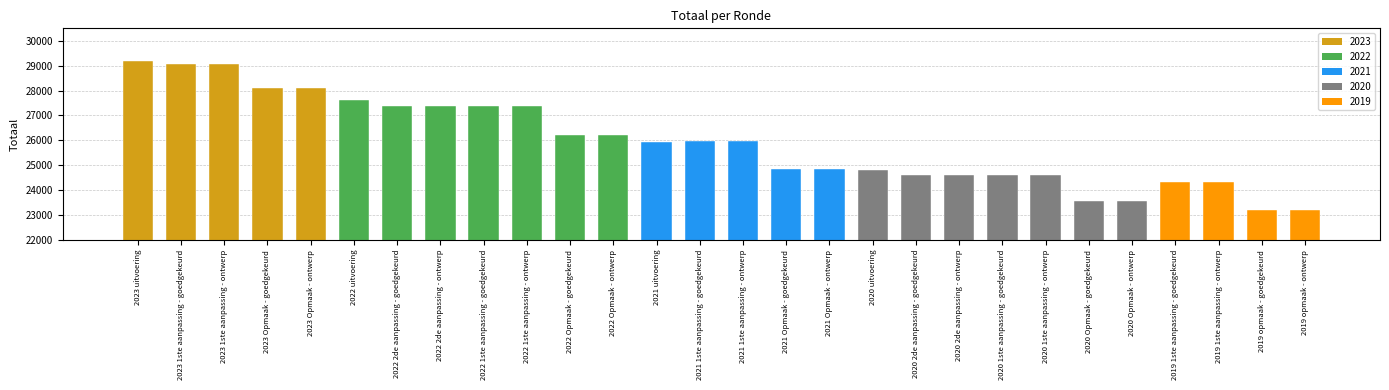

The value at 2021 uitvoering is 16550. True or false?

False